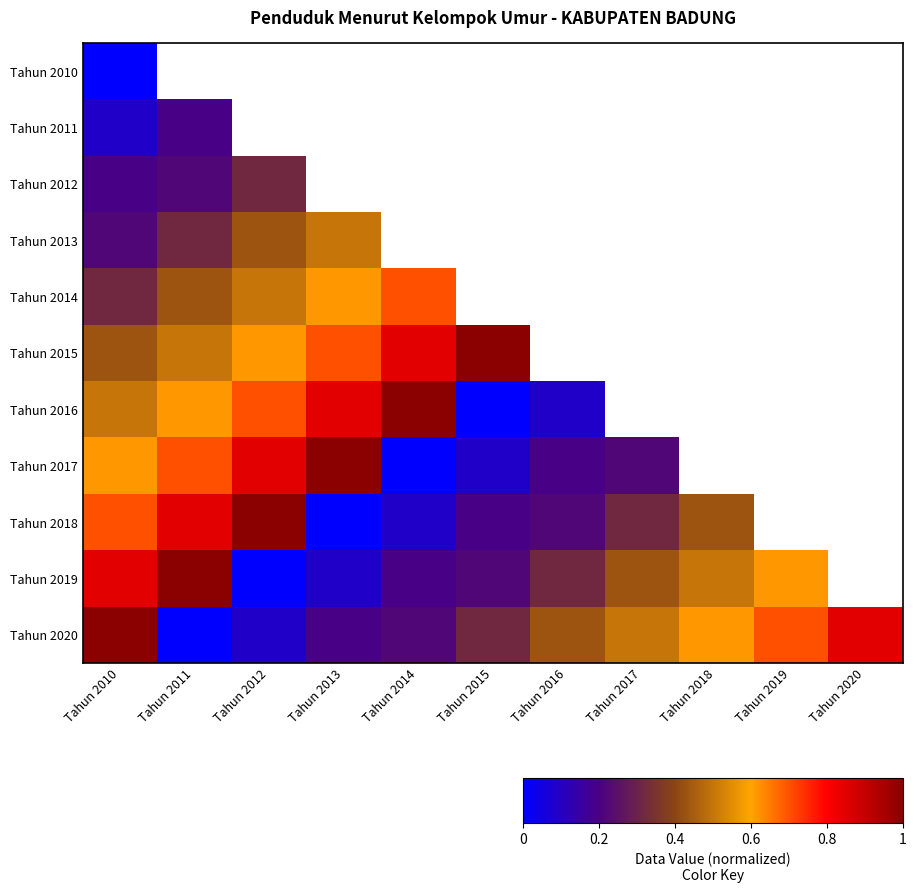

What is the maximum value for Tahun 2016?

1.0